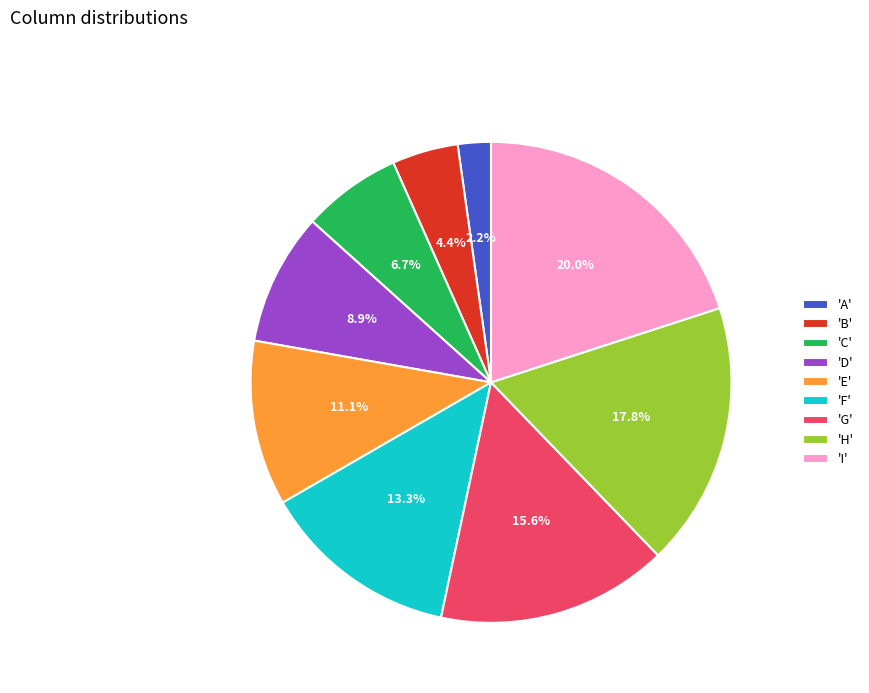

Rank the categories by value from highest to lowest.

'I', 'H', 'G', 'F', 'E', 'D', 'C', 'B', 'A'